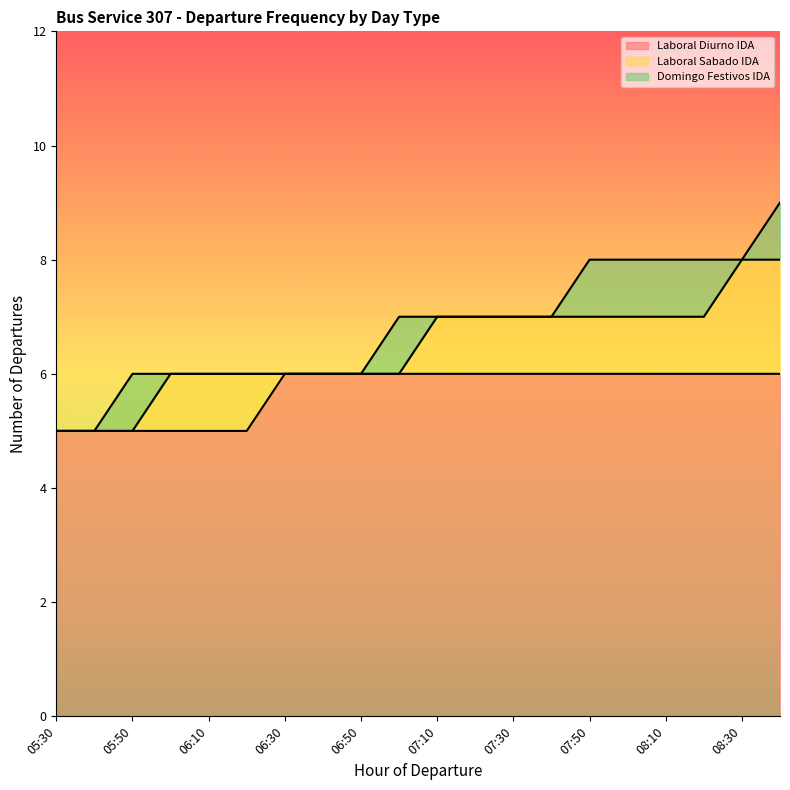

What is the difference between the maximum and minimum values in the Laboral Sabado IDA series?

3